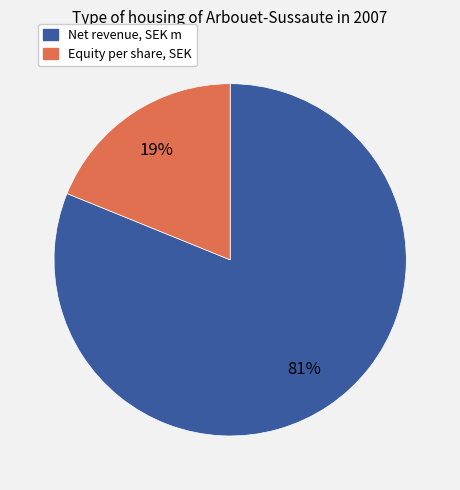

To the nearest percent, what is the difference between the largest and smallest slice percentages?

62%